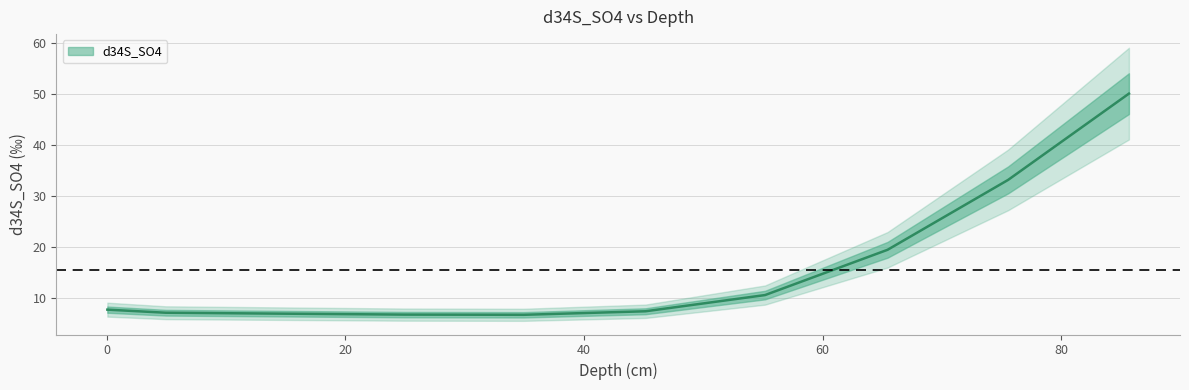

List the labels in order of value, largest first.

85.68054, 75.55428, 65.45197, 55.181496, 0.05659864, 45.15755, 4.950204, 14.745034, 24.948027, 34.94803